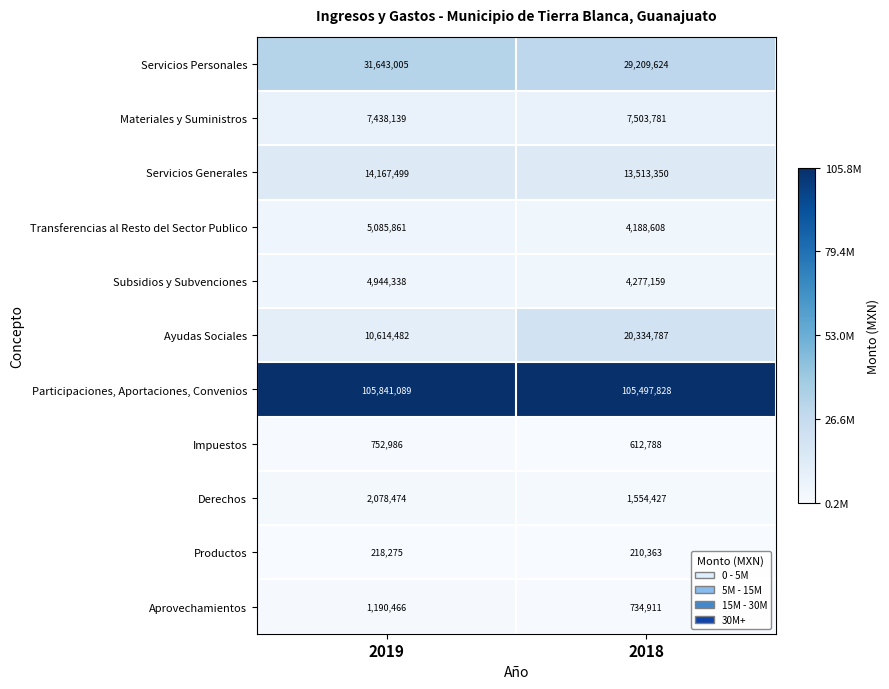

The Transferencias al Resto del Sector Publico series shows 4188608 at 2018. True or false?

True